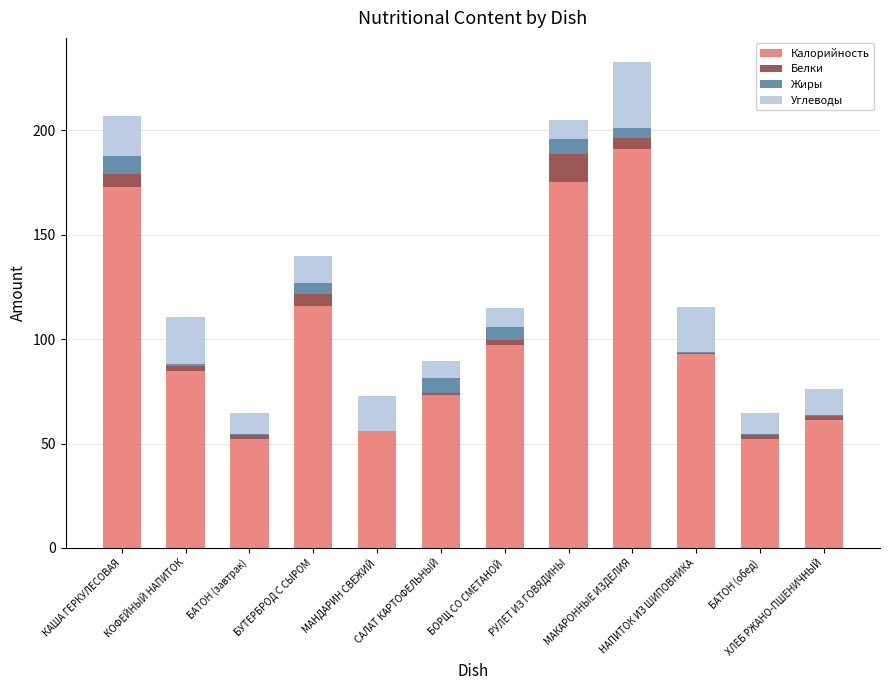

What is the highest value of the Калорийность series?

191.0